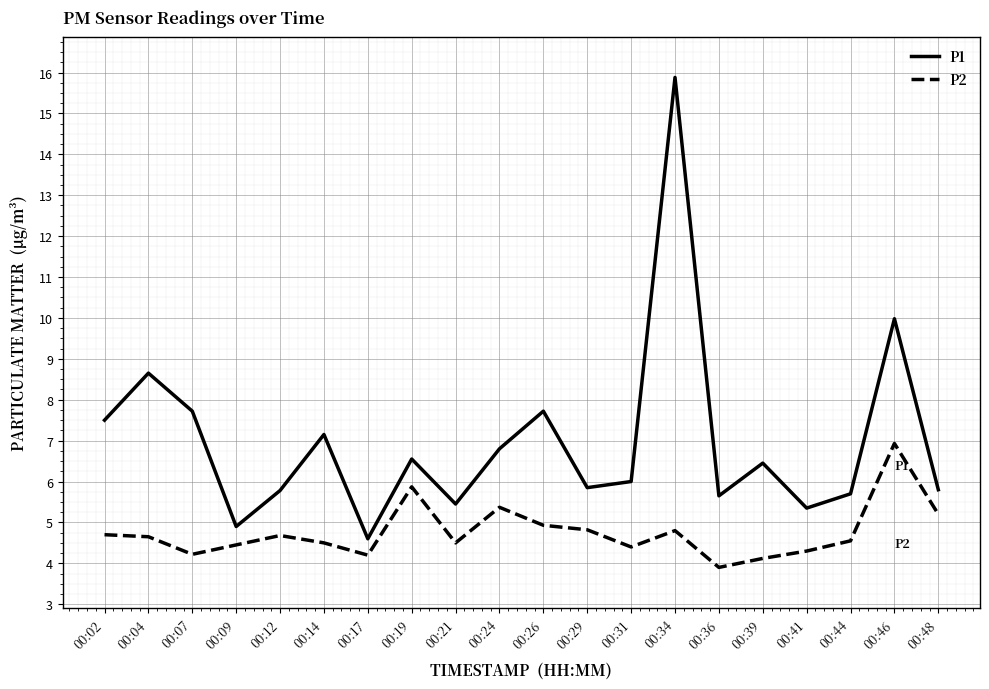

True or false: P1 and P2 cross at least once.

False